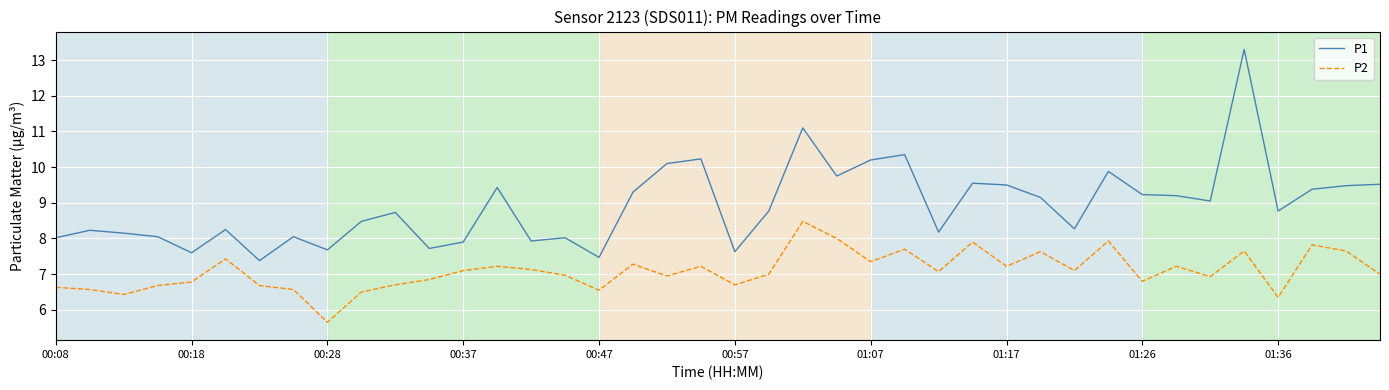

Which series has the largest total across all categories?

P1